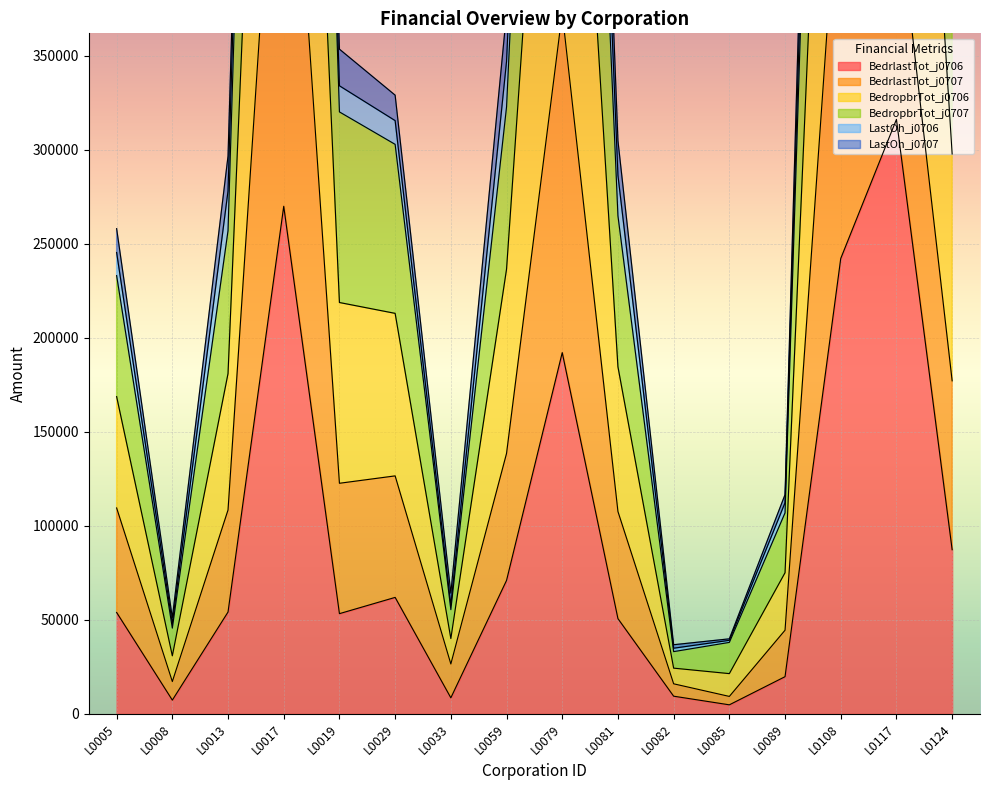

Which category has the highest value across all series?

L0017